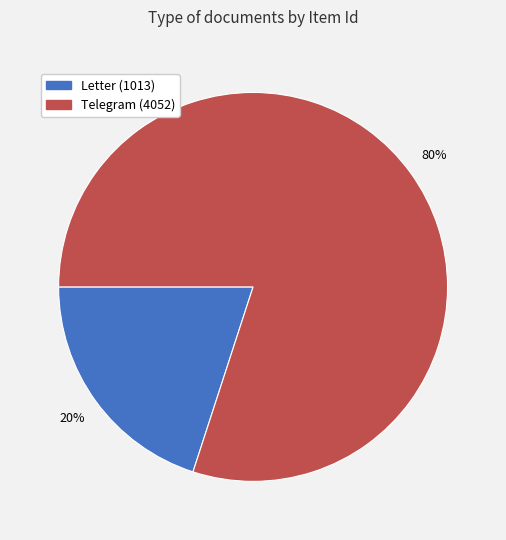

To the nearest percent, what is the difference between the largest and smallest slice percentages?

60%